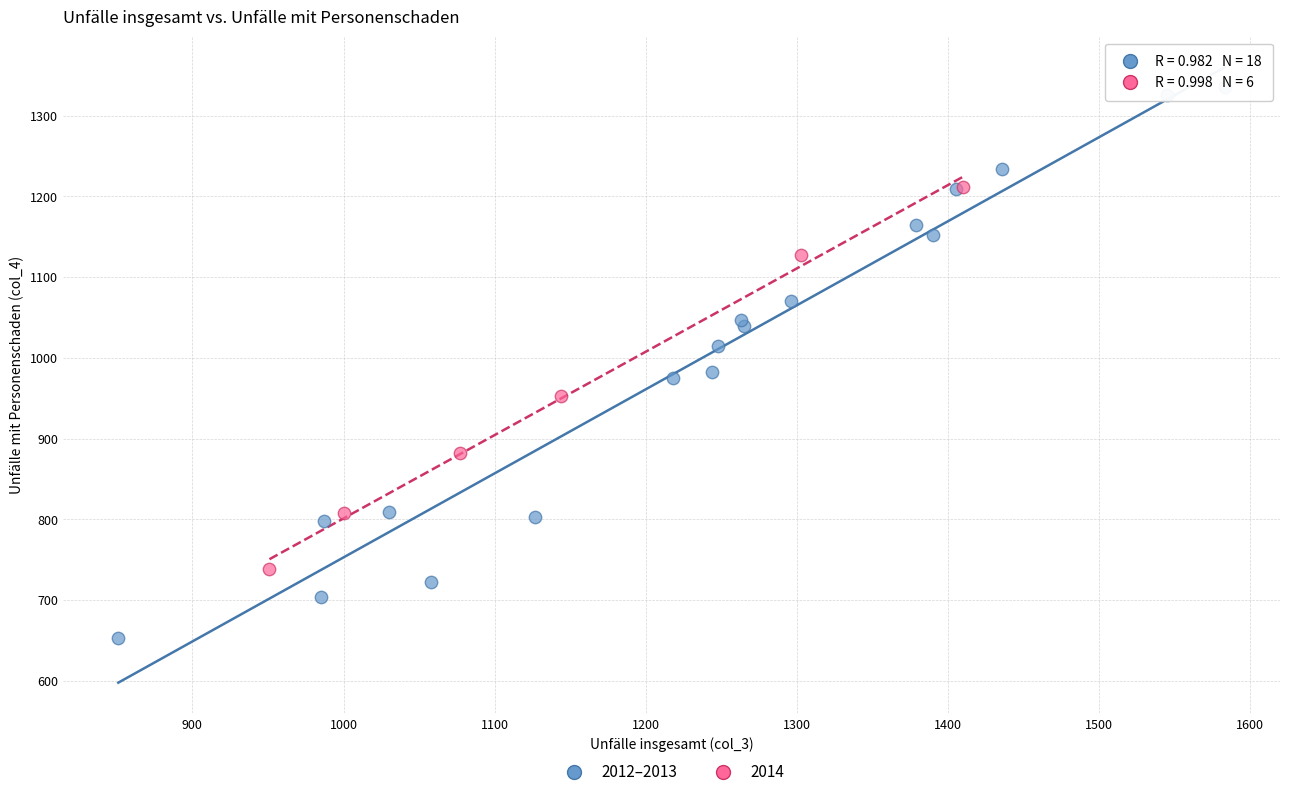

Which series reaches the maximum Y coordinate?

2012–2013